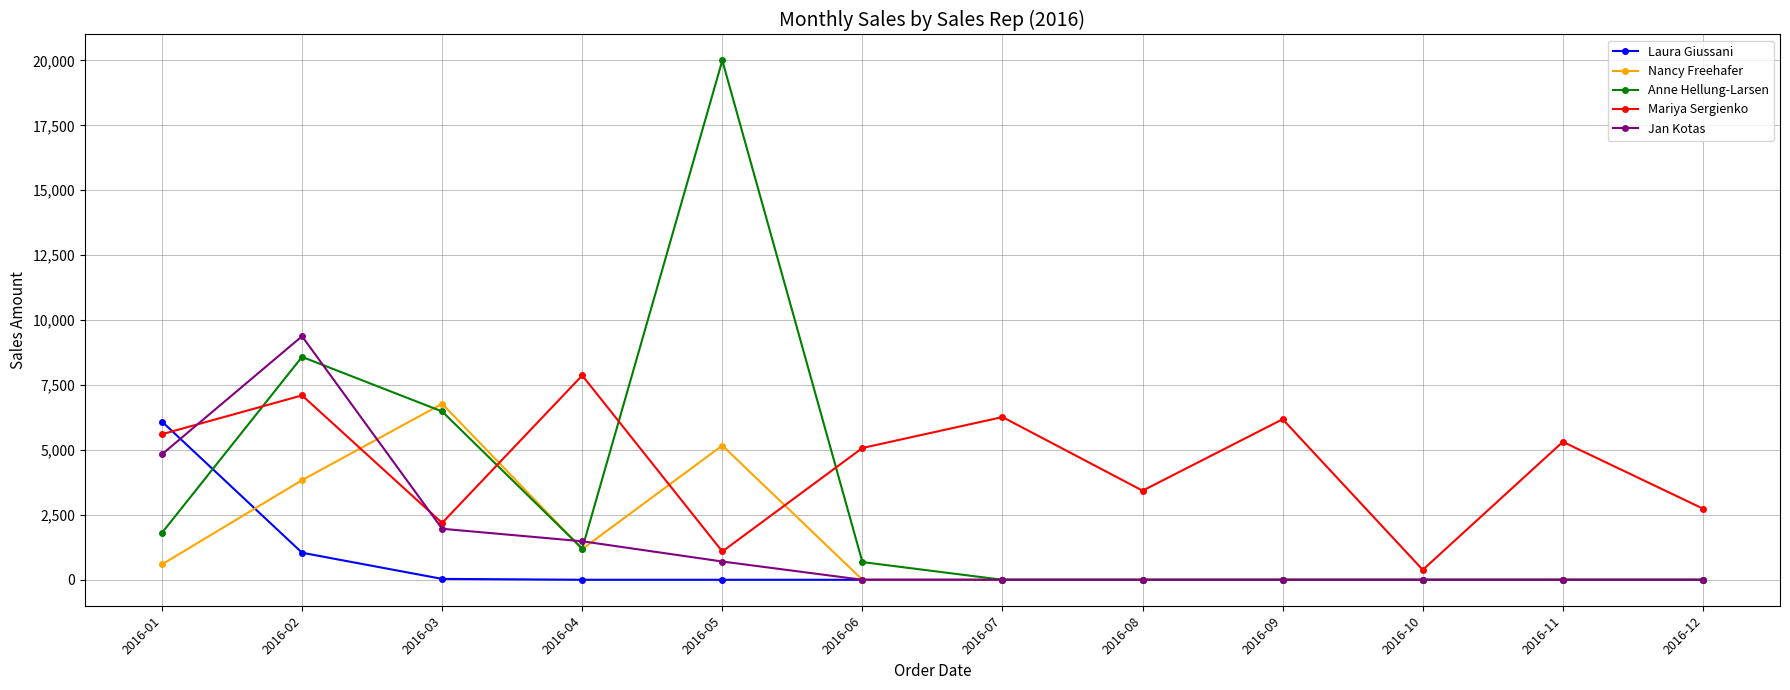

Which label corresponds to the largest value in the chart?

2016-05